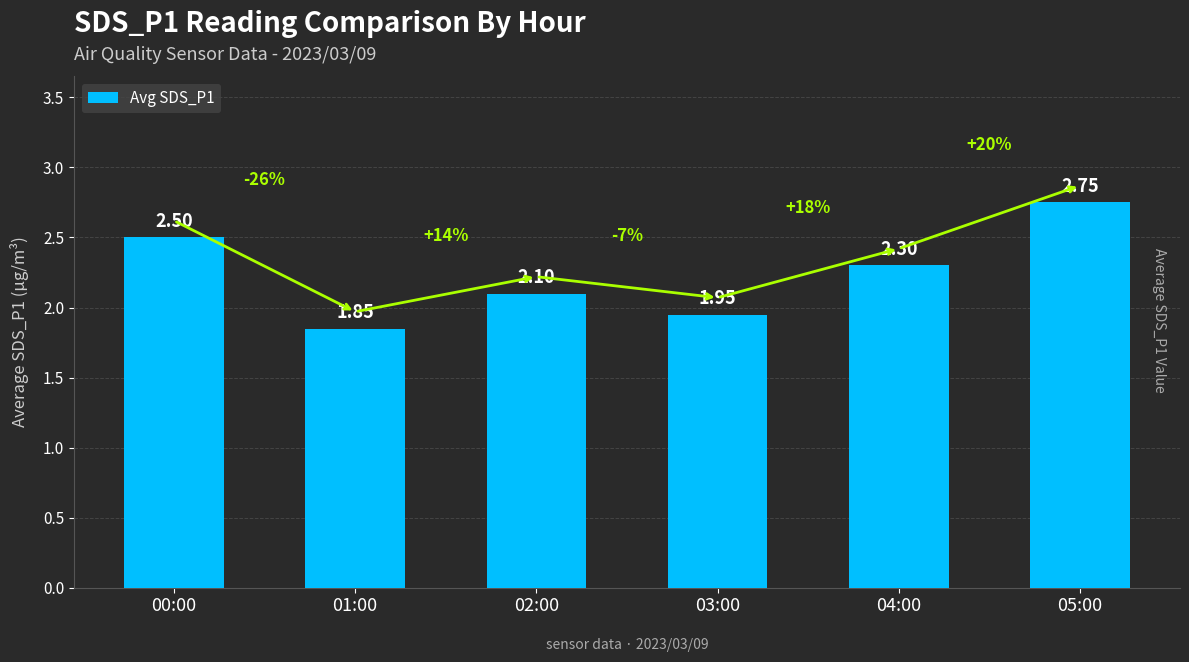

Rank the categories by value from highest to lowest.

05:00, 00:00, 04:00, 02:00, 03:00, 01:00